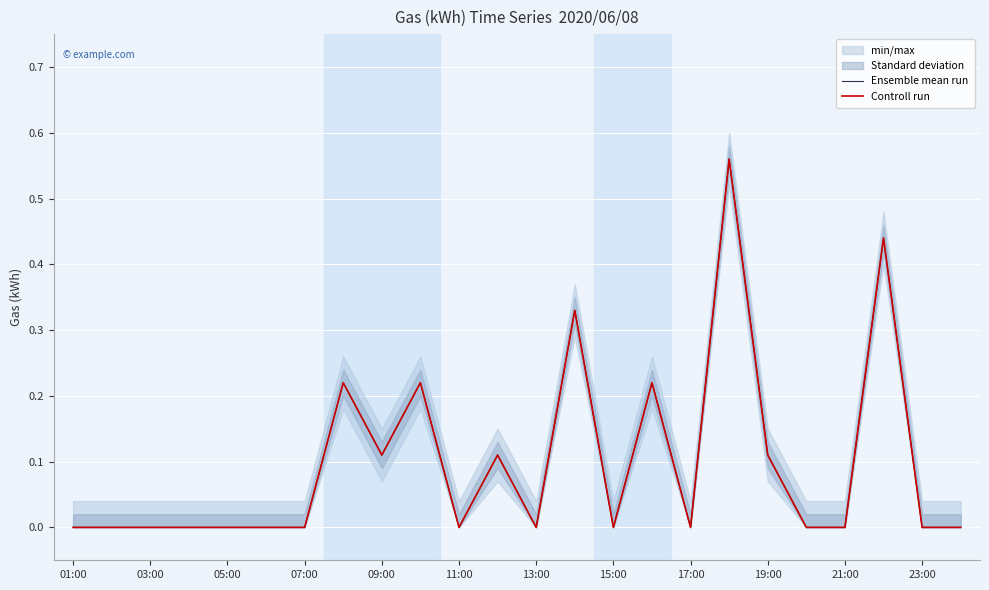

Rank the series at 21:00 from lowest to highest value.

Ensemble mean run, Controll run